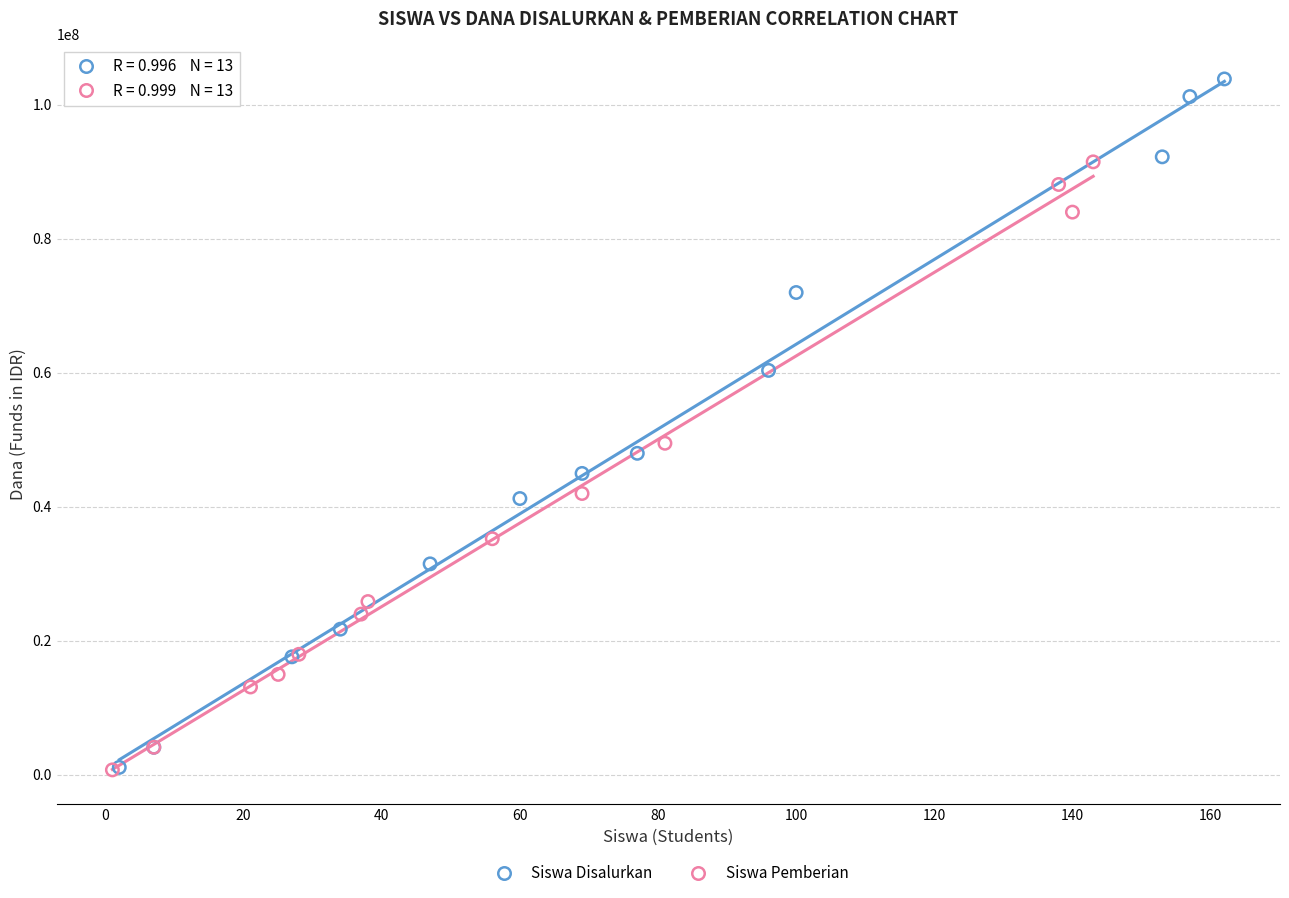

Which series has the widest spread of Y values?

Siswa Disalurkan